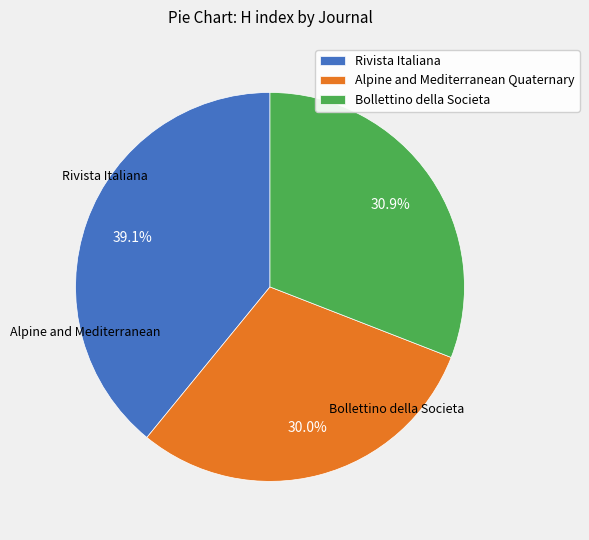

Is Bollettino della Societa the majority of the pie?

No